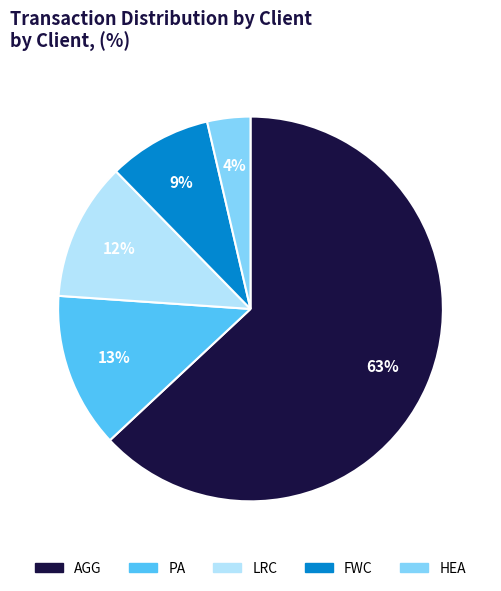

What percentage is the LRC slice, to the nearest percent?

12%